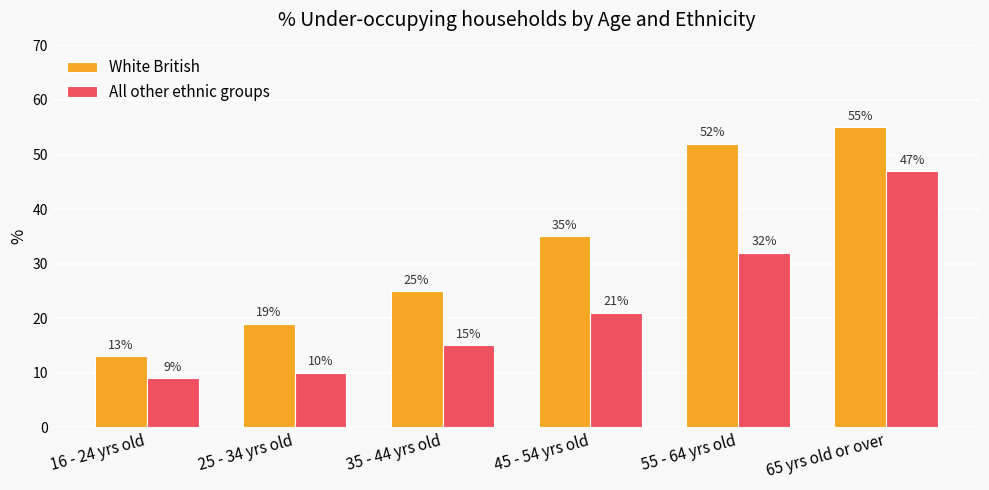

What is the label of the 4th bar from the right?

35 - 44 yrs old